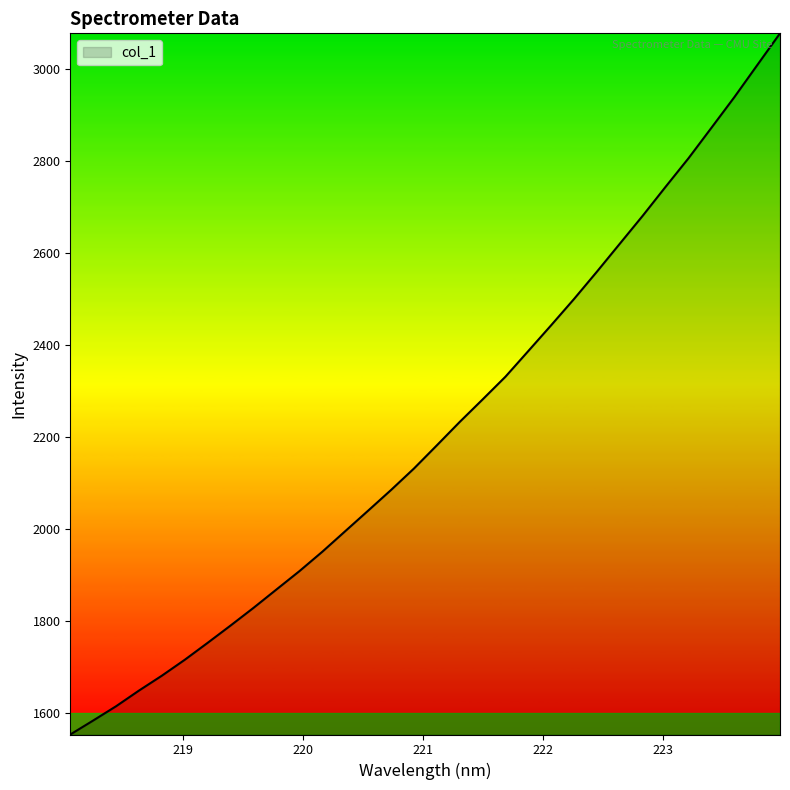

What is the difference between the maximum and minimum values?

1525.6